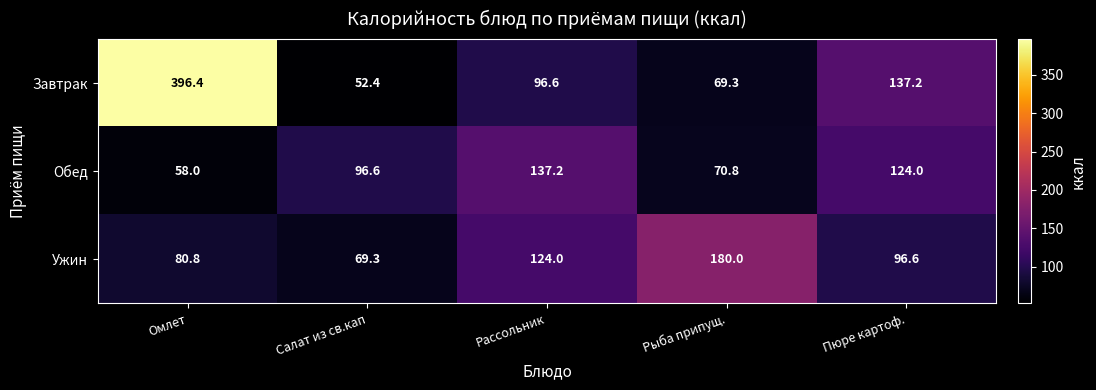

Reading left to right, extract all data points from this chart.

Завтрак: Омлет=396.4	Салат из св.кап=52.4	Рассольник=96.6	Рыба припущ.=69.3	Пюре картоф.=137.2
Обед: Омлет=58.0	Салат из св.кап=96.6	Рассольник=137.2	Рыба припущ.=70.8	Пюре картоф.=124.0
Ужин: Омлет=80.8	Салат из св.кап=69.3	Рассольник=124.0	Рыба припущ.=180.0	Пюре картоф.=96.6